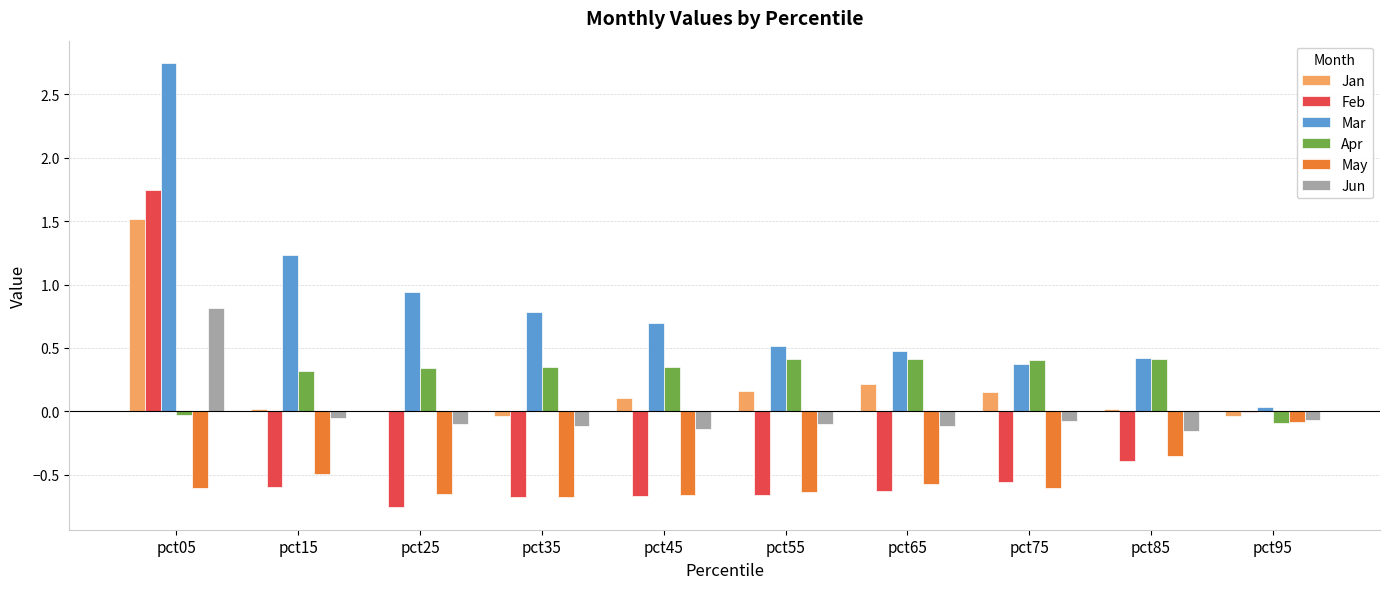

What is the sum of all May values?

-5.3